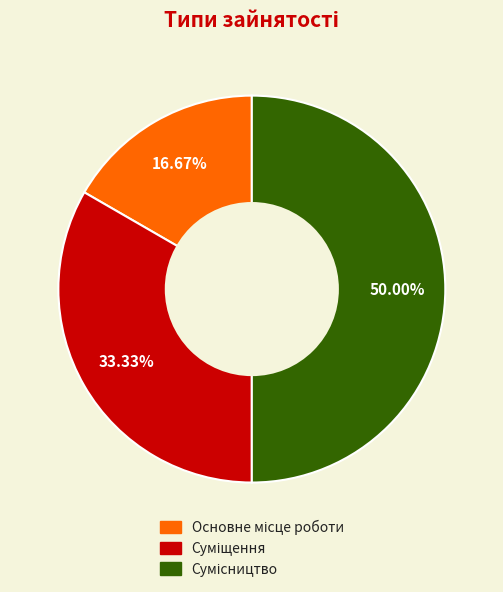

What portion of the pie excludes Сумісництво?

50.0%